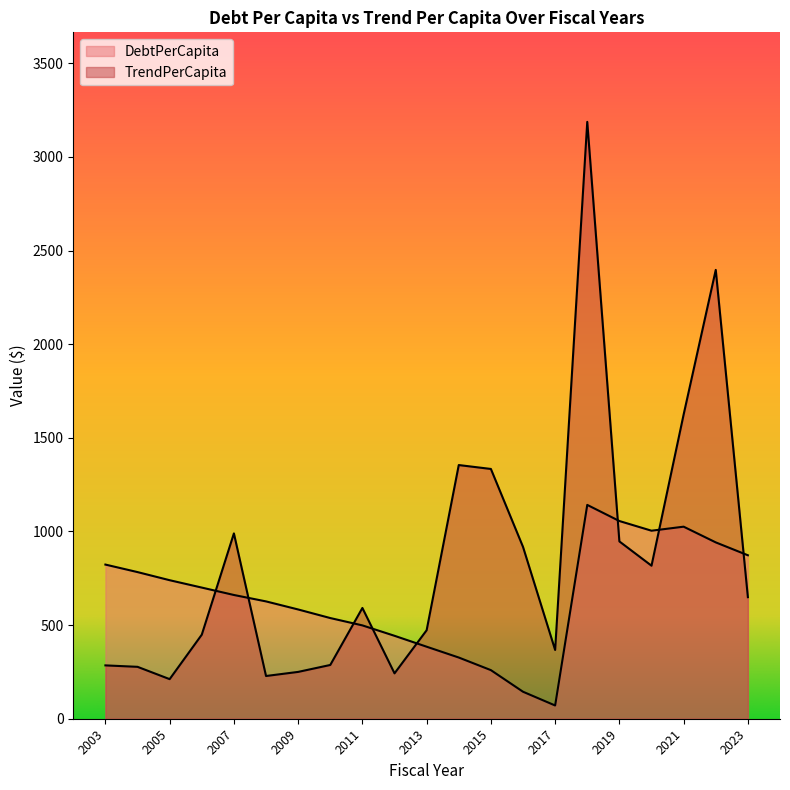

At which label does TrendPerCapita first exceed 591?

2007